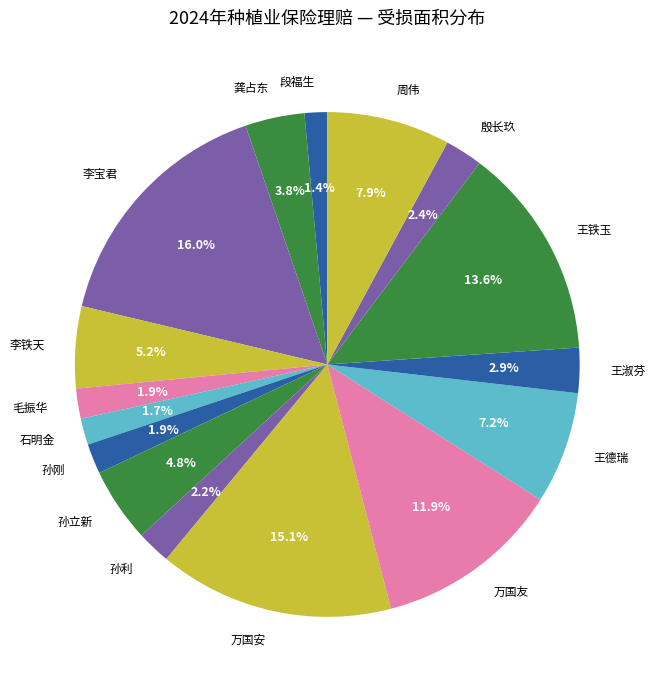

What percentage is the 龚占东 slice, to the nearest percent?

4%